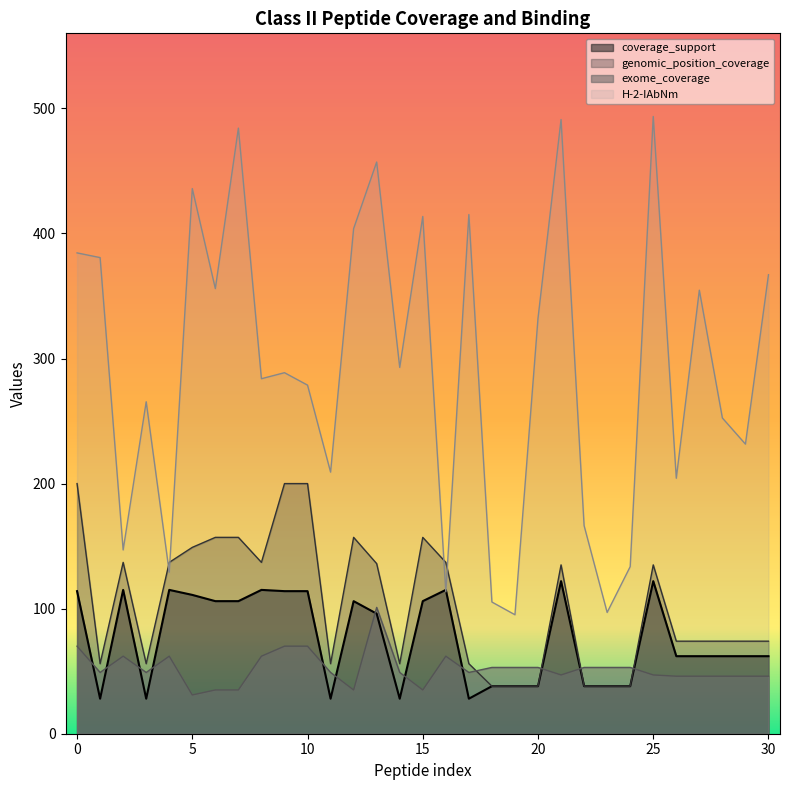

Read the coverage_support value at 10.

114.0